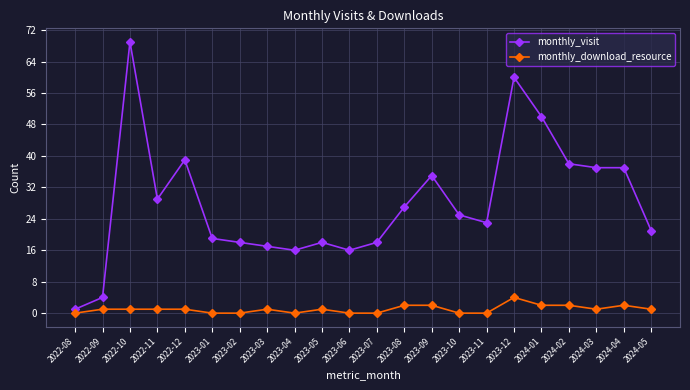

Between 2023-03 and 2023-08, which series saw the biggest shift?

monthly_visit